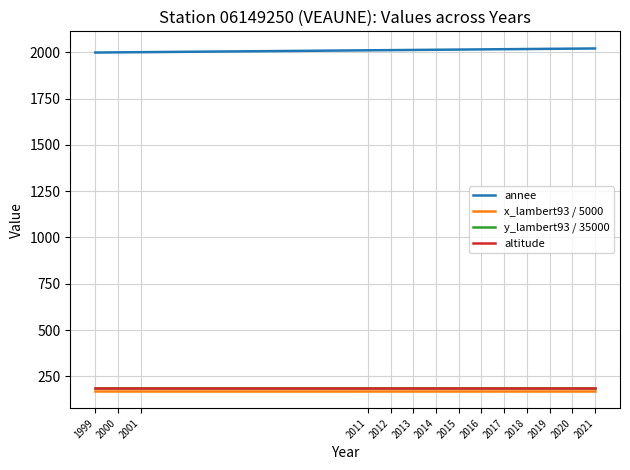

What is the maximum value for x_lambert93 / 5000?

170.2